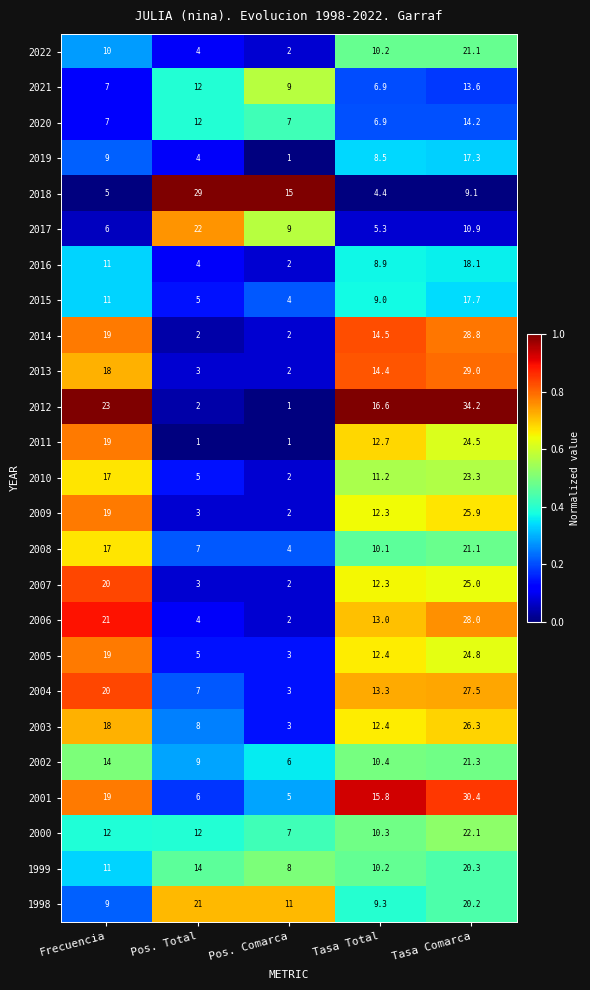

How many categories are shown in the chart?

5